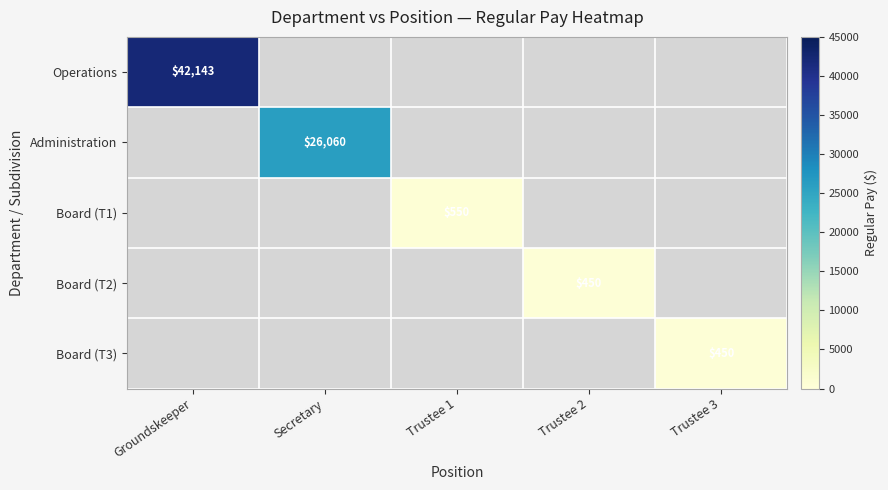

The Administration series shows 26060 at Secretary. True or false?

True